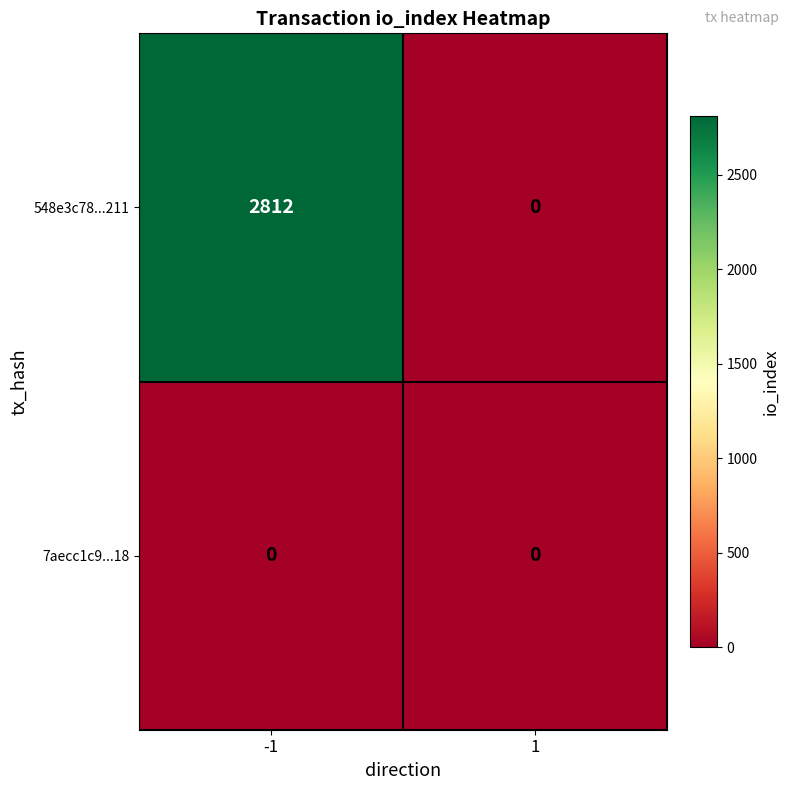

Which series changed the most between -1 and 1?

548e3c78...211